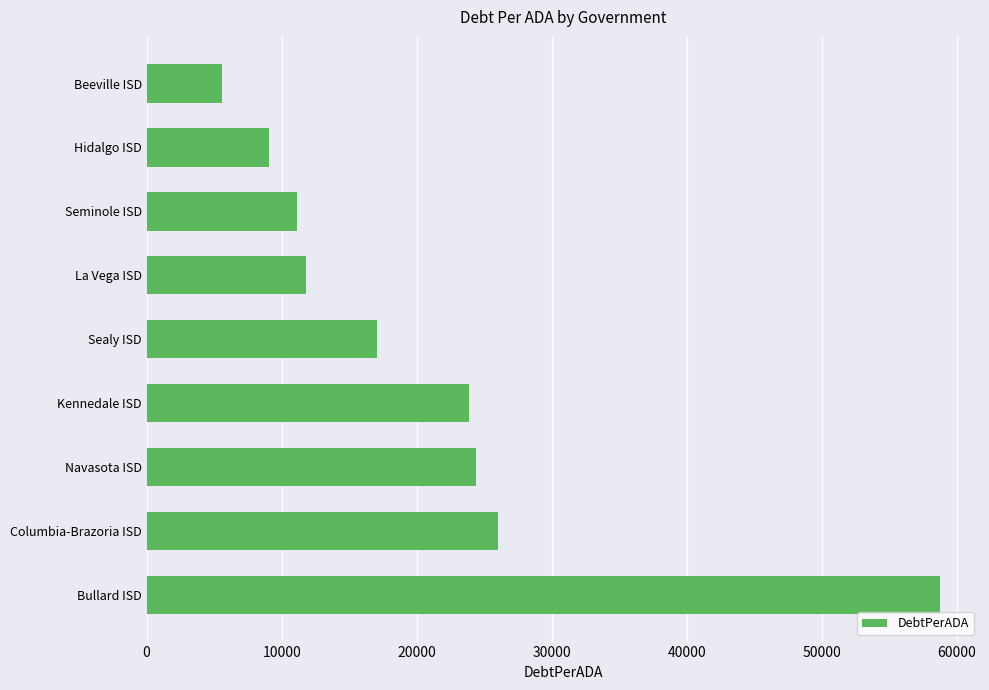

Is it true that the value at Sealy ISD is 24693.6?

False